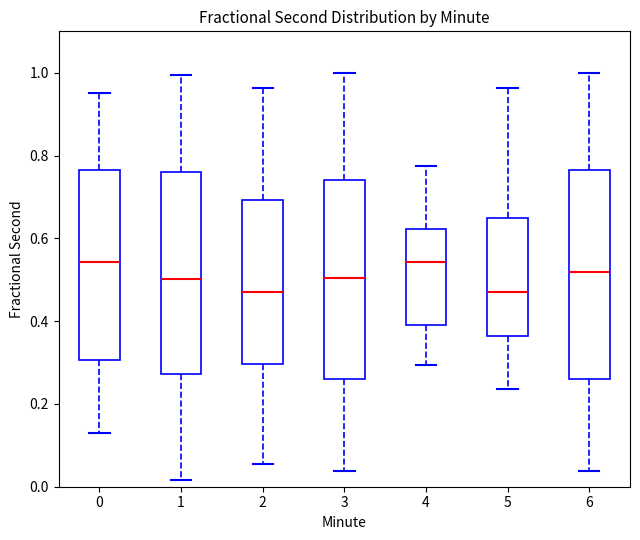

Where does the upper whisker of the box at x = 2 end on the y-axis? The values are not printed on the chart, so give them approximately, as read against the axis.

0.96